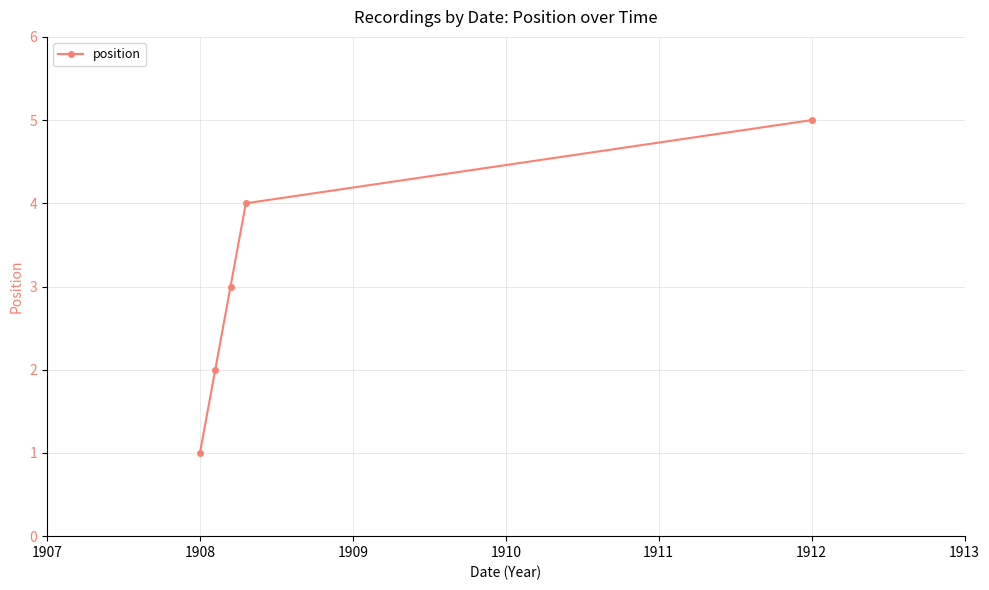

What is the maximum value shown in the chart?

5